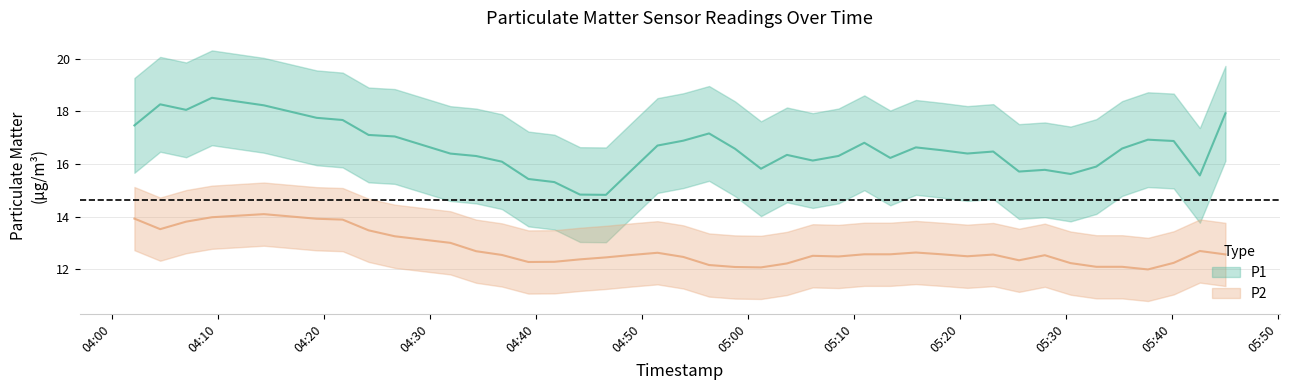

Is it true that P1 equals 16.7 at 35?

True